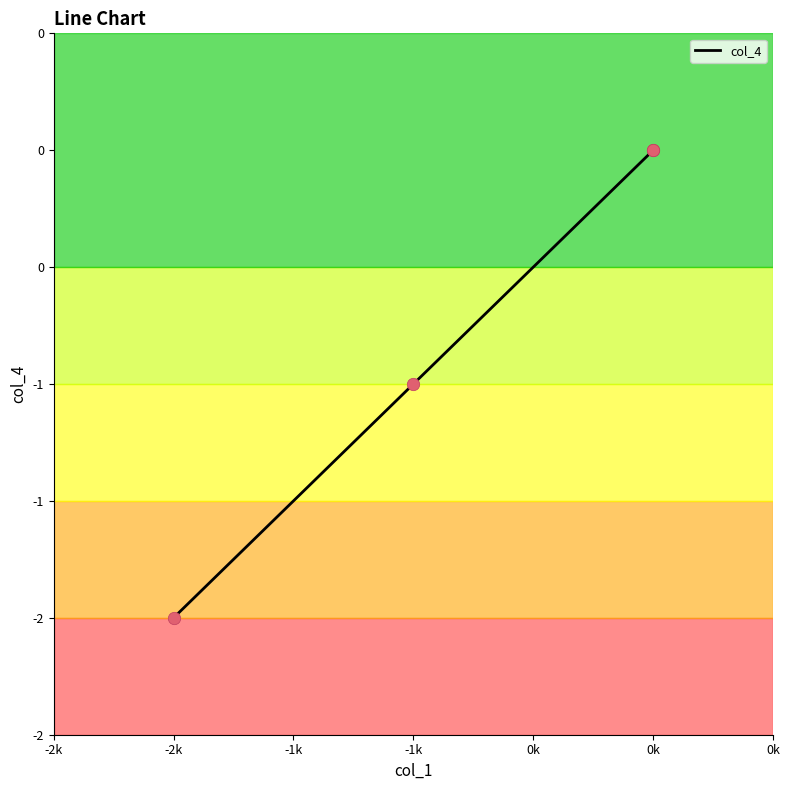

What is the change in value from -1k to -2k?

-1